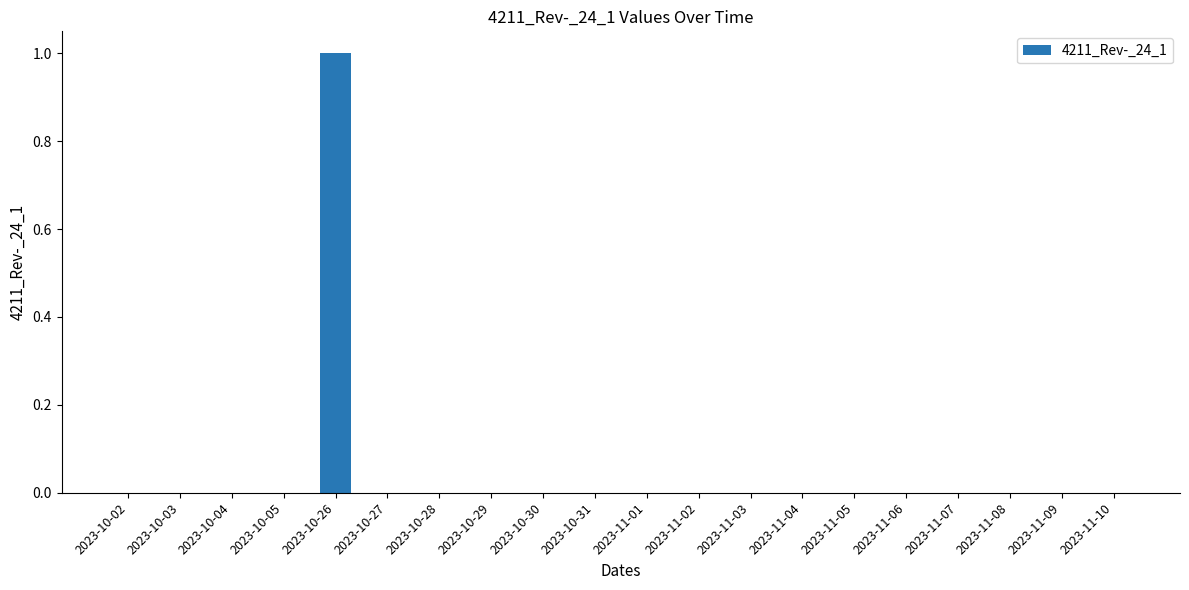

True or false: the data shows 0 at 2023-11-07.

True